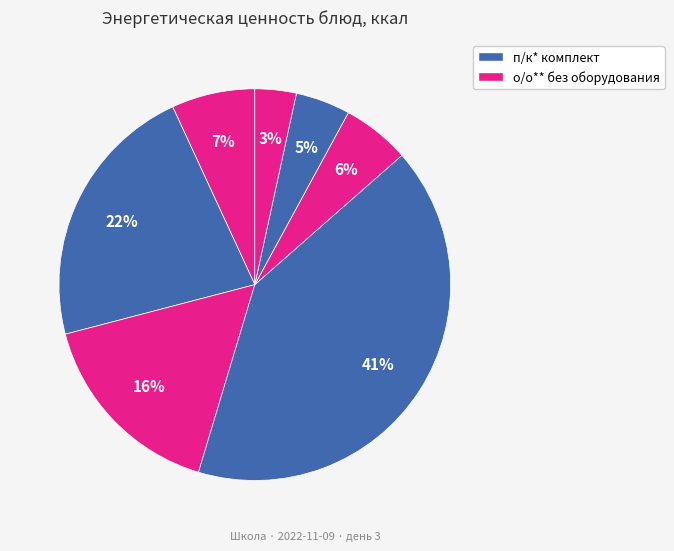

Count the number of slices in the pie.

7